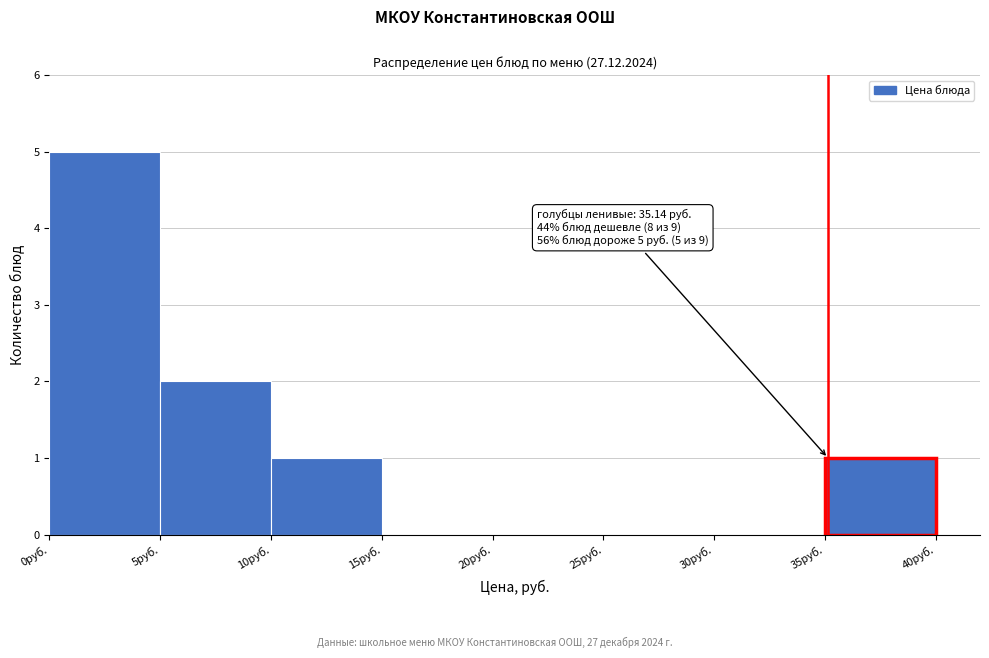

Which range on the x-axis has the tallest bar?

0 to 5